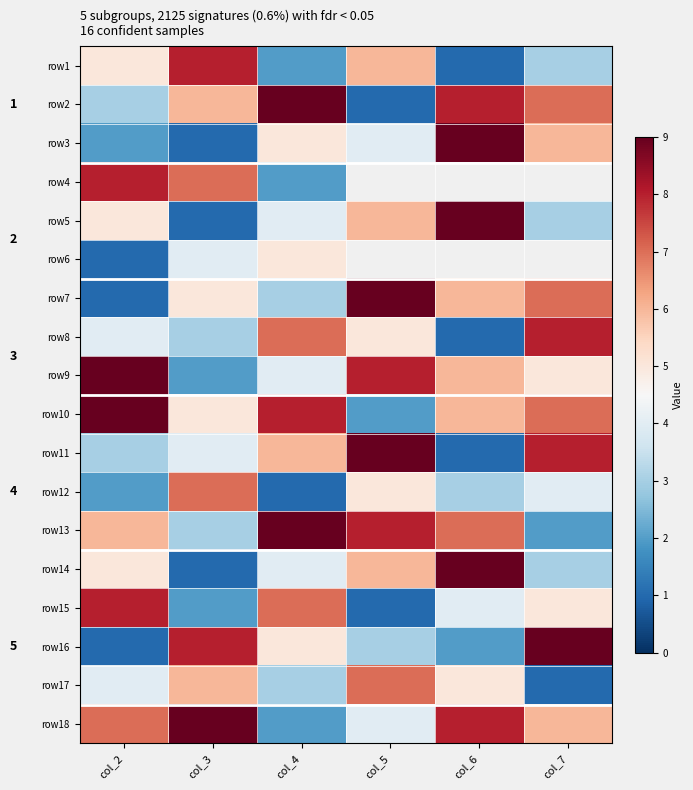

What is the minimum value for row10?

2.0